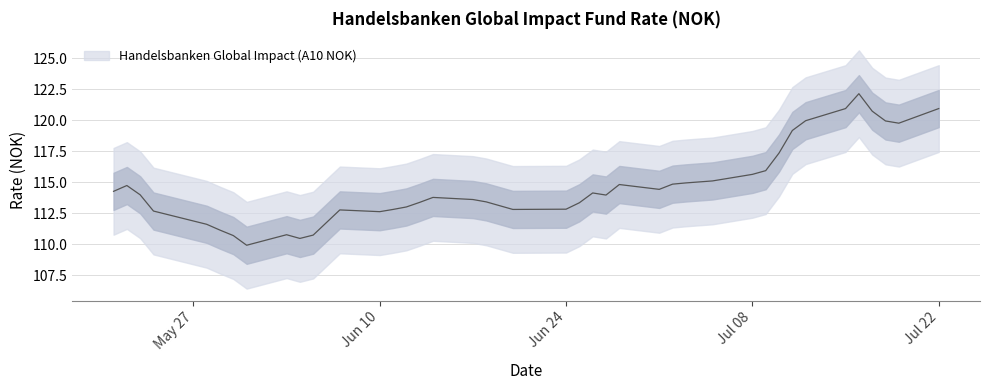

Count the number of values greater than 113.

26